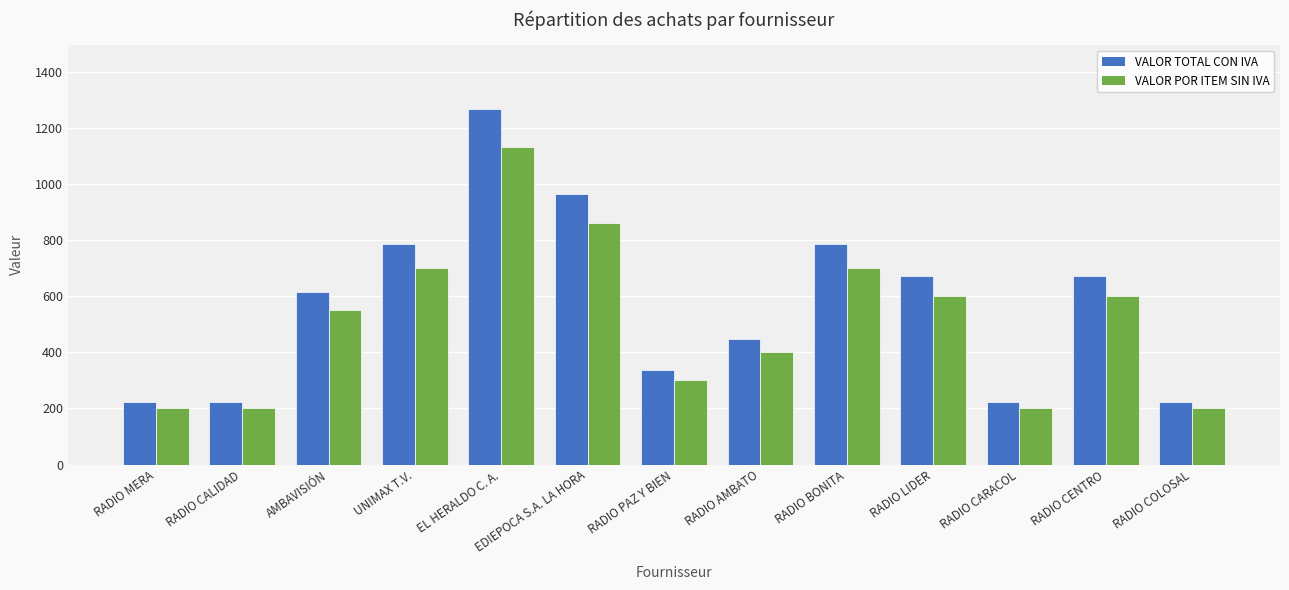

The value of VALOR TOTAL CON IVA at UNIMAX T.V. is 784.0. True or false?

True